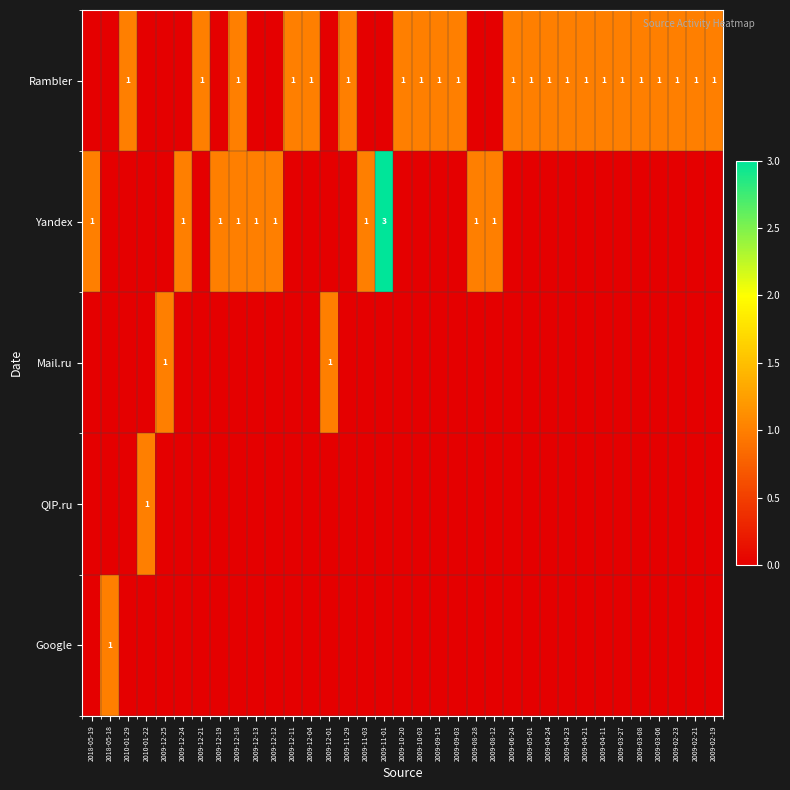

The Rambler series shows 1 at 2009-12-04. True or false?

True